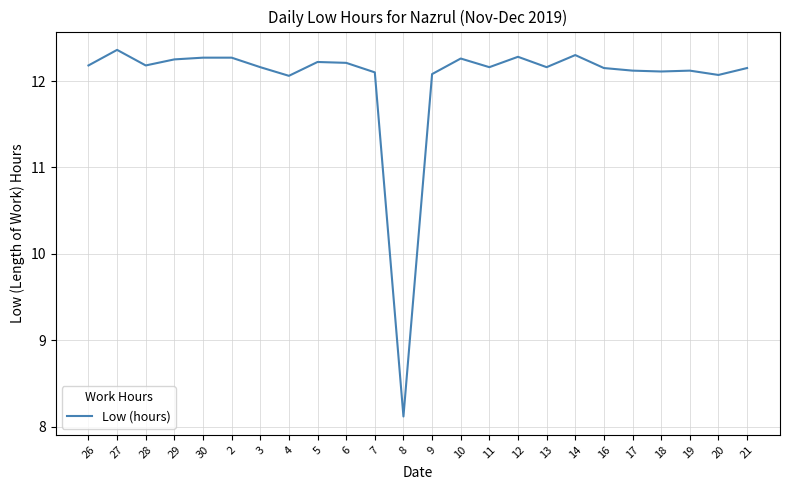

What is the difference between the second highest and second lowest values?

0.2